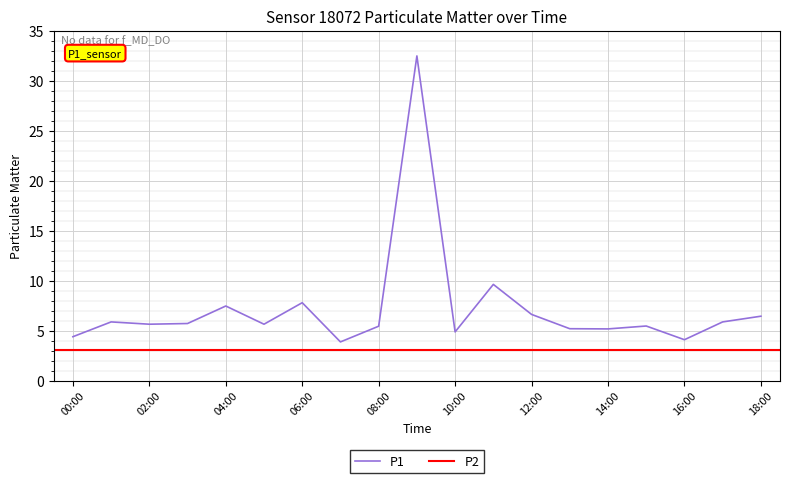

List the labels in order of value, largest first.

09:00, 11:00, 06:00, 04:00, 12:00, 18:00, 01:00, 17:00, 03:00, 02:00, 05:00, 15:00, 08:00, 13:00, 14:00, 10:00, 00:00, 16:00, 07:00